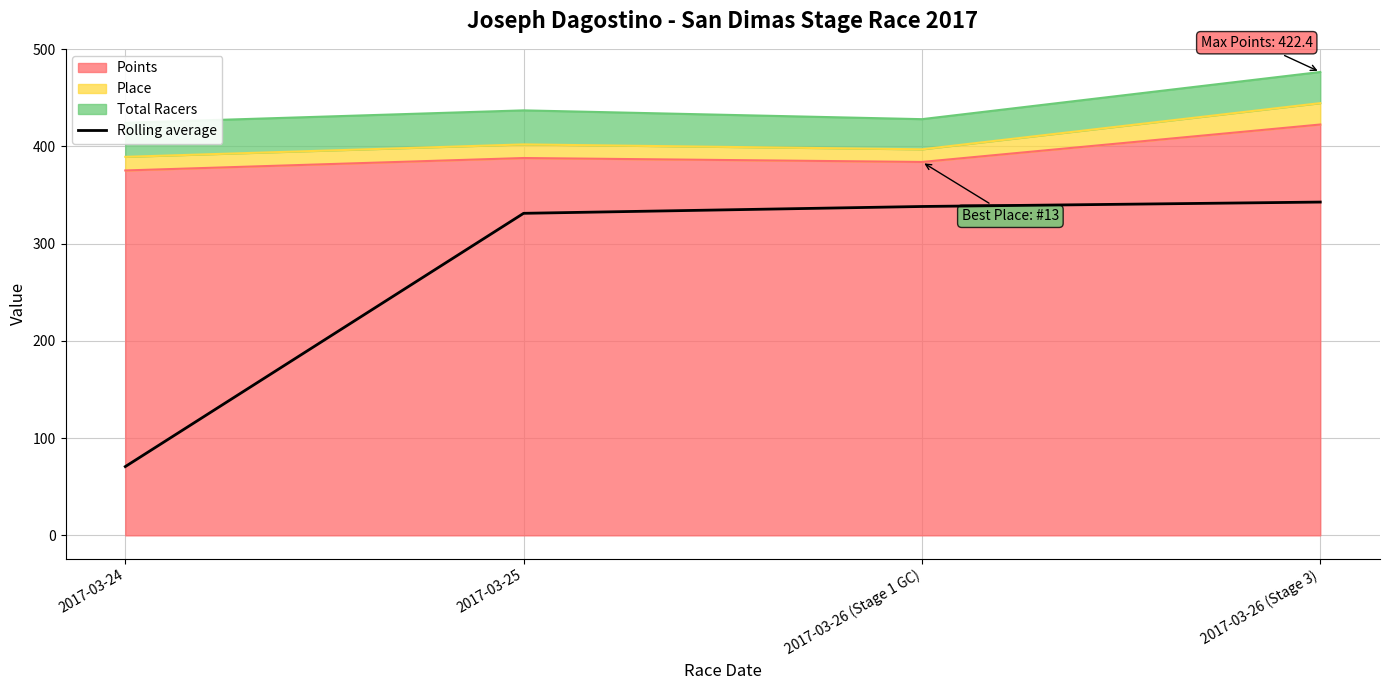

True or false: there are more than 0 points higher than both neighbors.

False